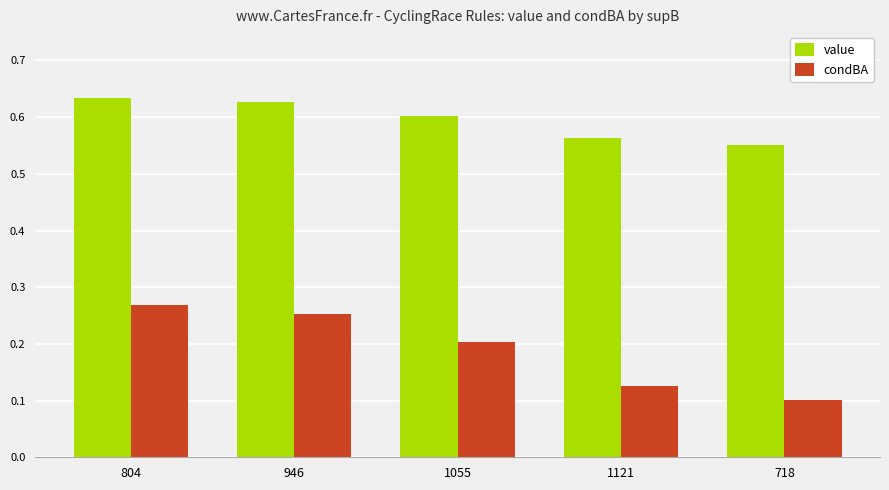

Does the chart contain stacked bars?

No